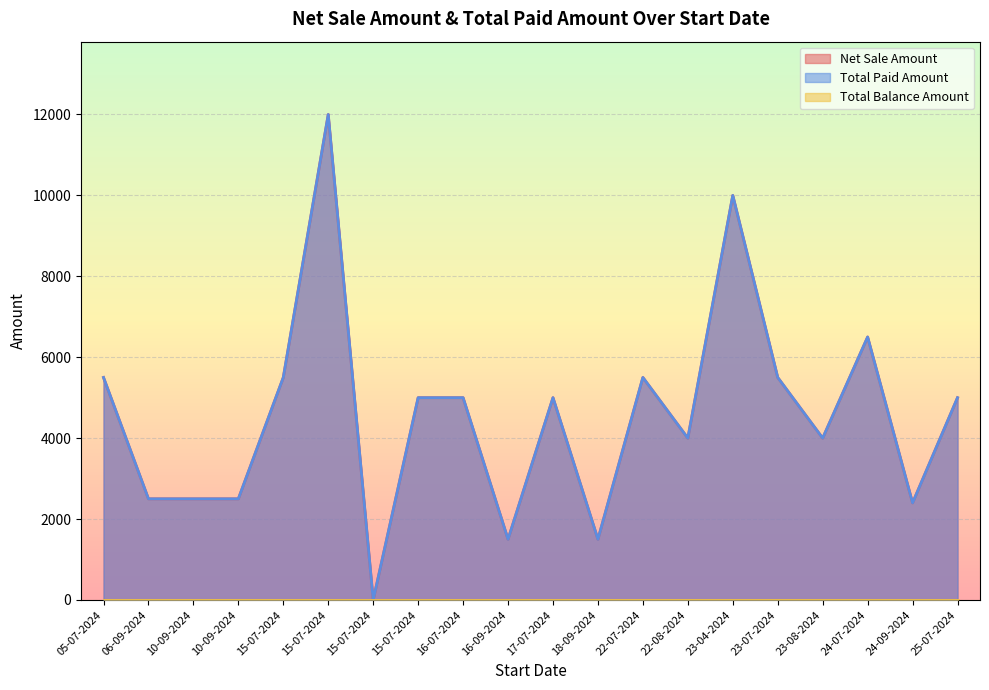

What is the maximum value shown in the chart?

12000